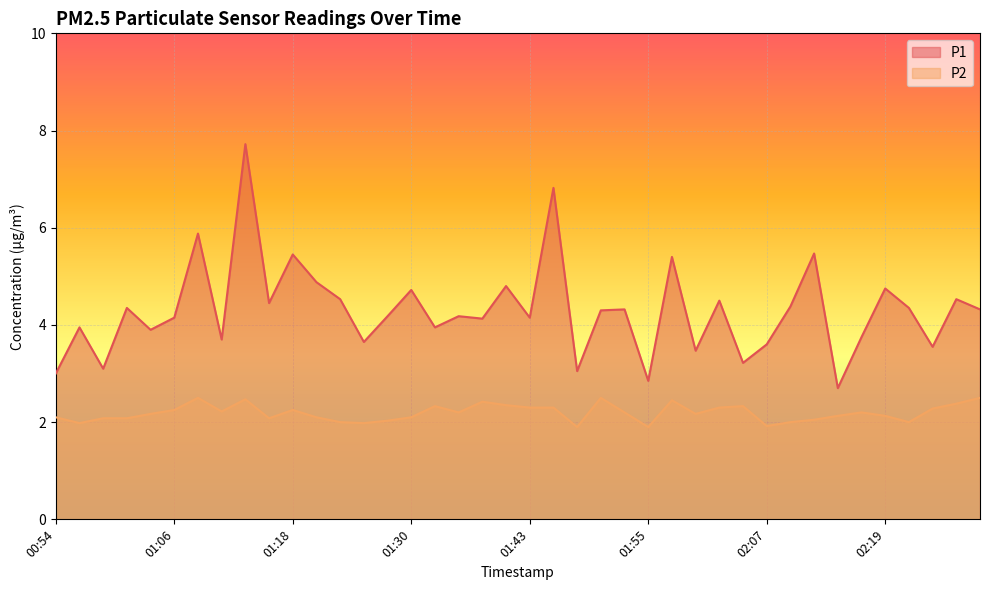

In P1, how many points are higher than both neighbors (excluding endpoints)?

15